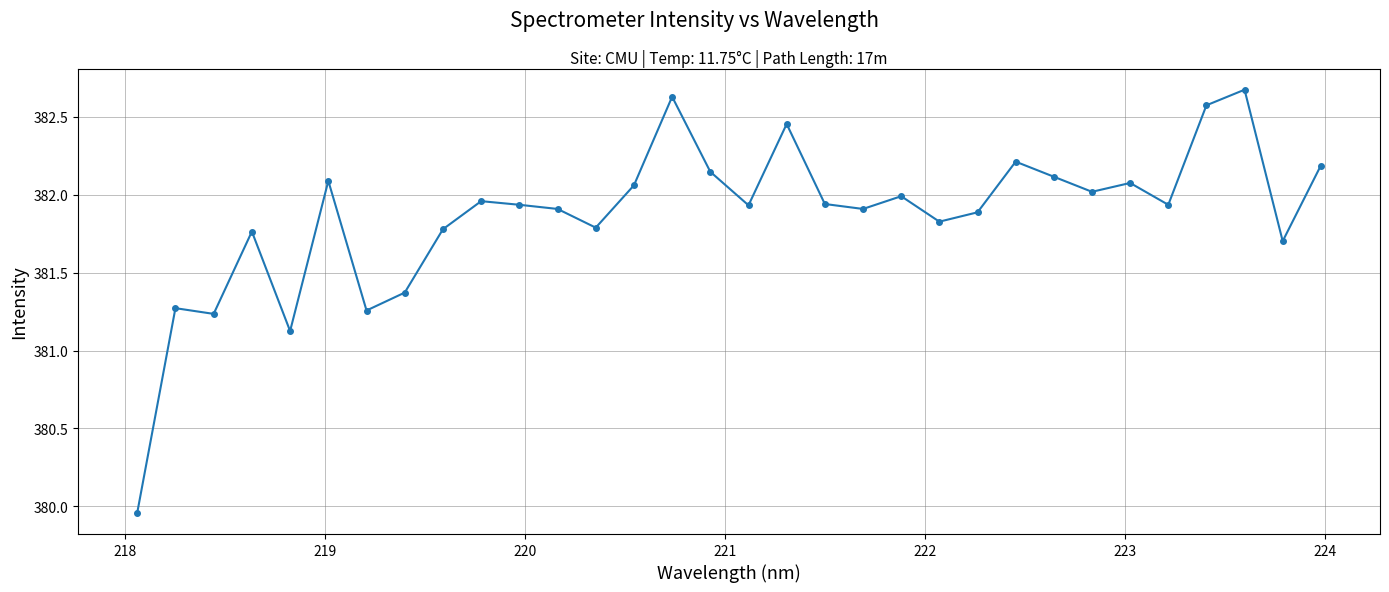

What is the value of the 30th point from the left?

382.7